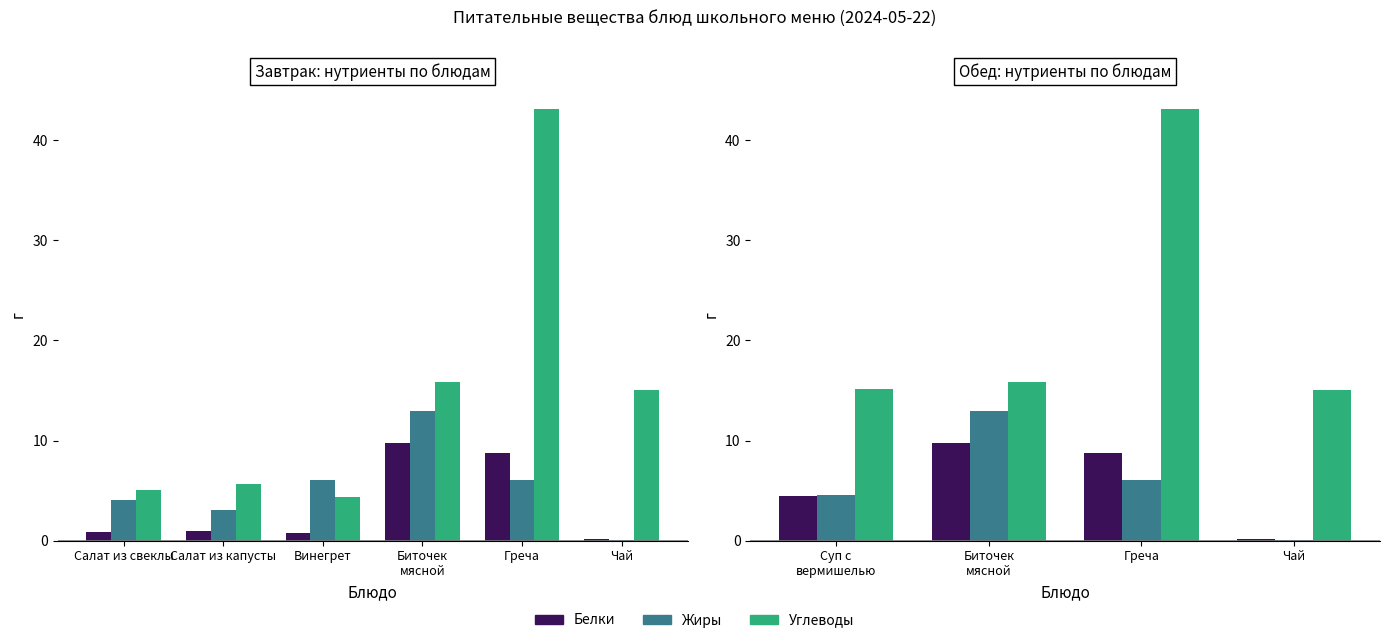

True or false: Жиры has a value of 6.1 at Греча.

True